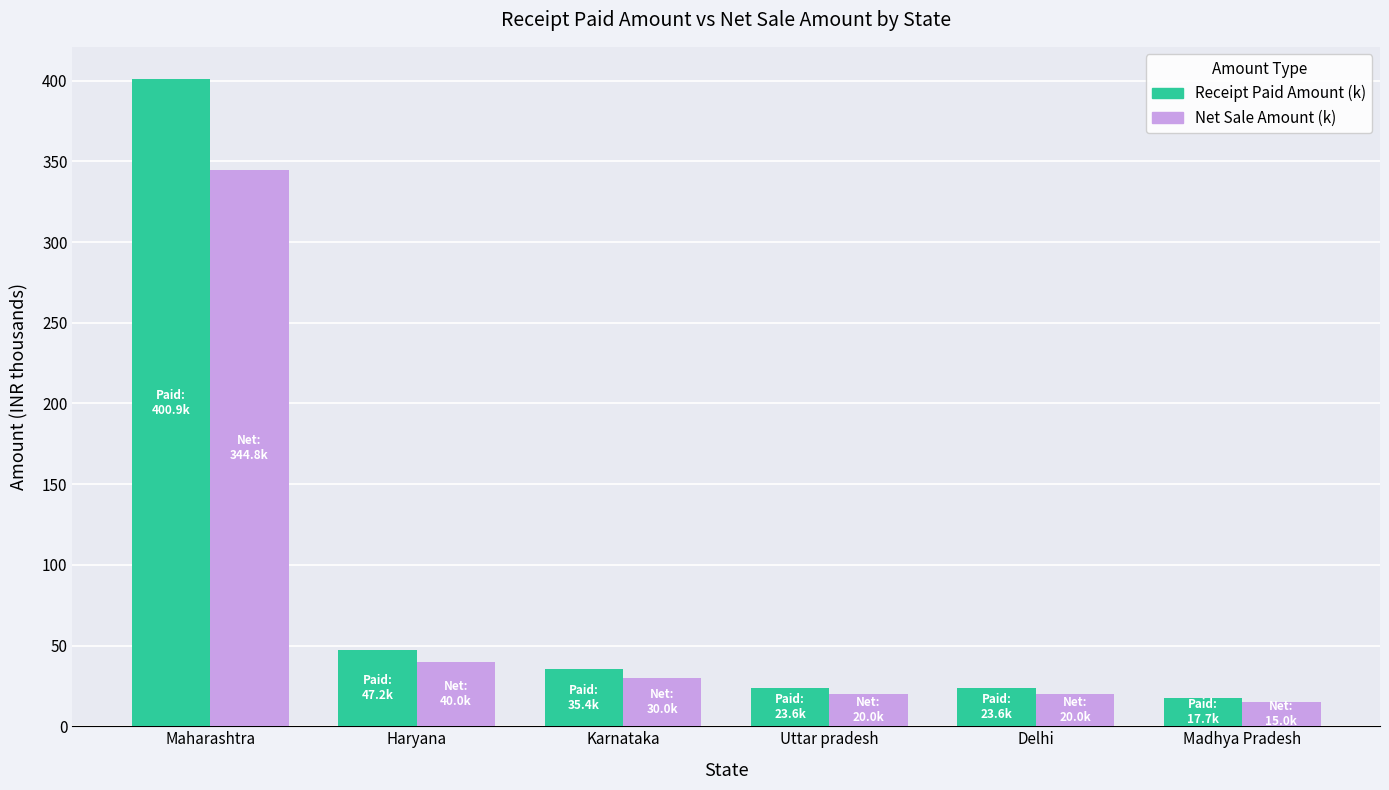

At which category is the sum across all series the highest?

Maharashtra